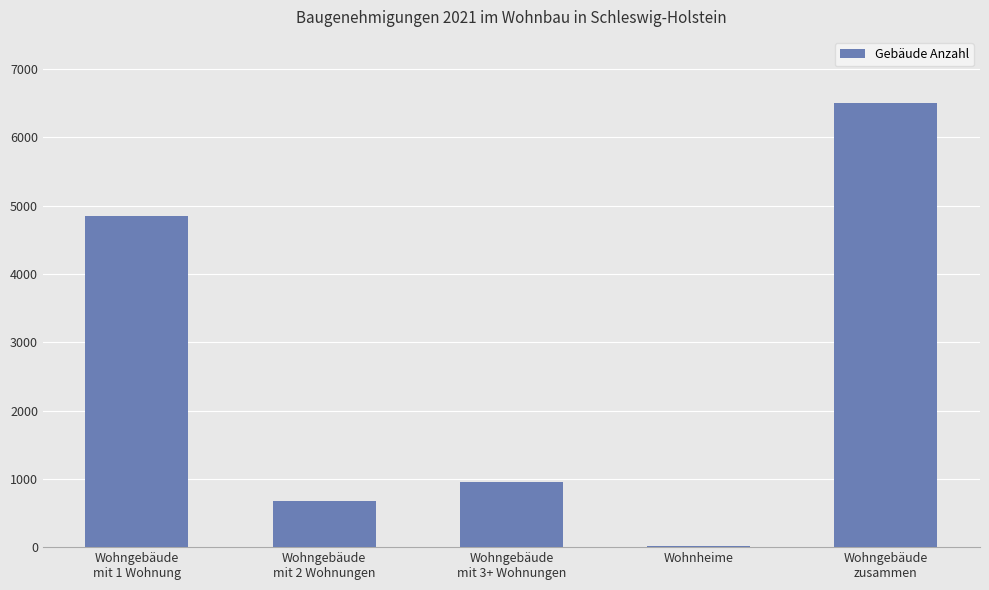

Which category has the highest value across all series?

Wohngebäude
zusammen